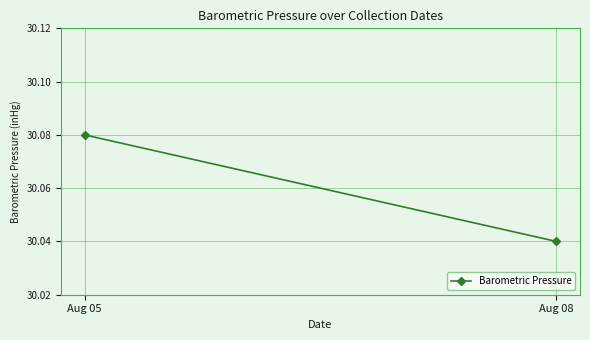

Rank the categories by value from highest to lowest.

Aug 05, Aug 08